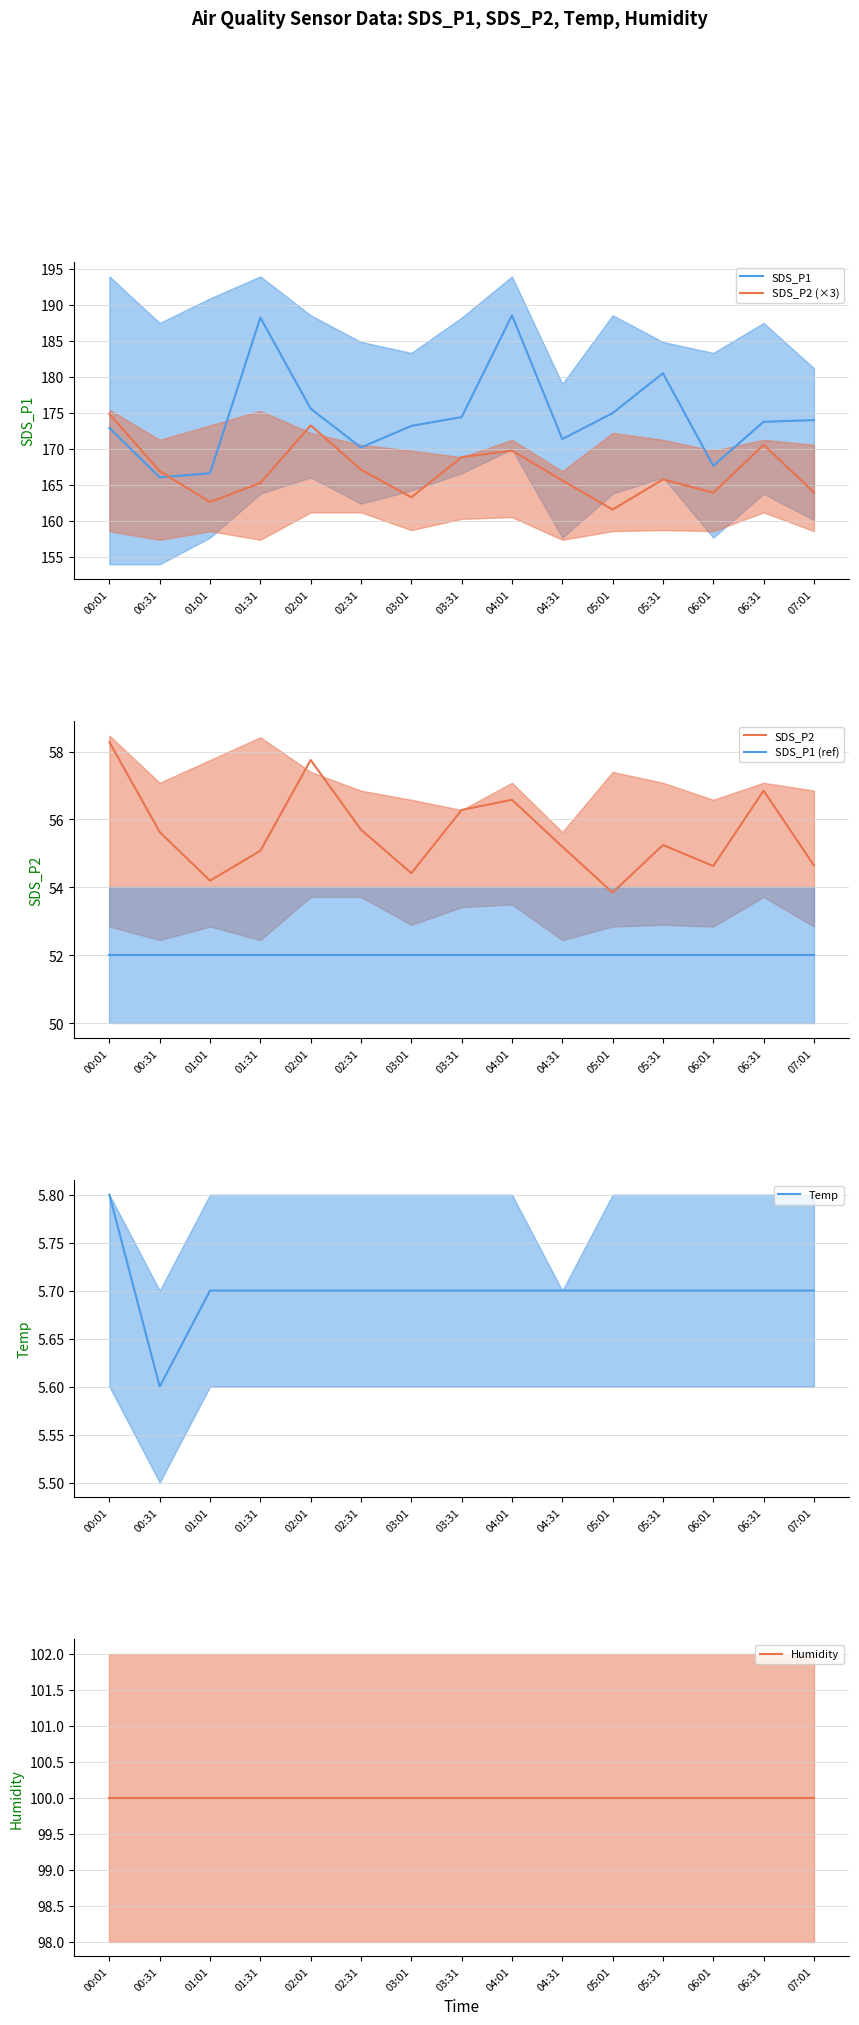

How many distinct data groups are displayed?

6